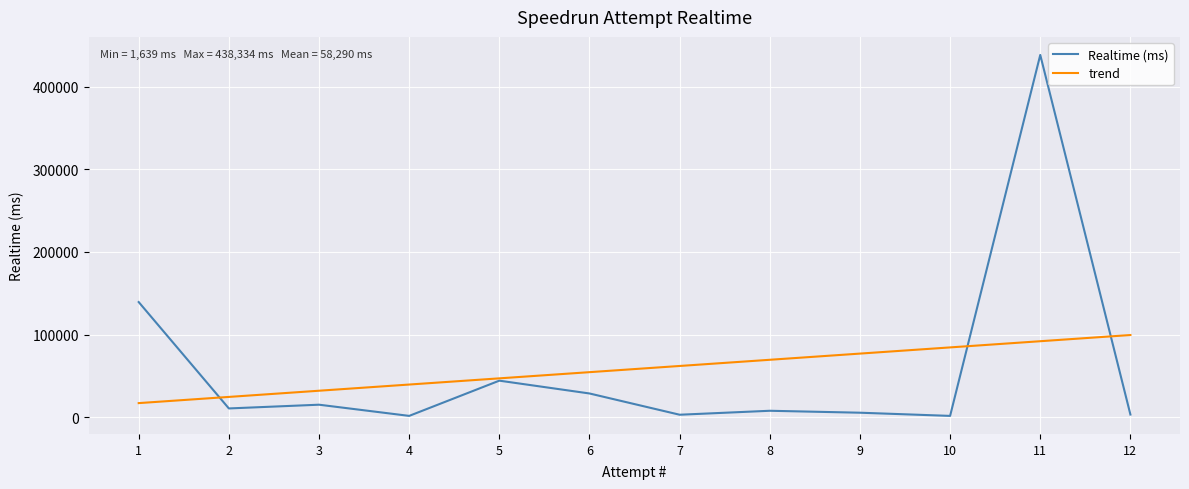

Reading left to right, what are all the values shown in this chart?

139355	10655	15181	1647	44266	28768	3048	7841	5494	1639	438334	3257